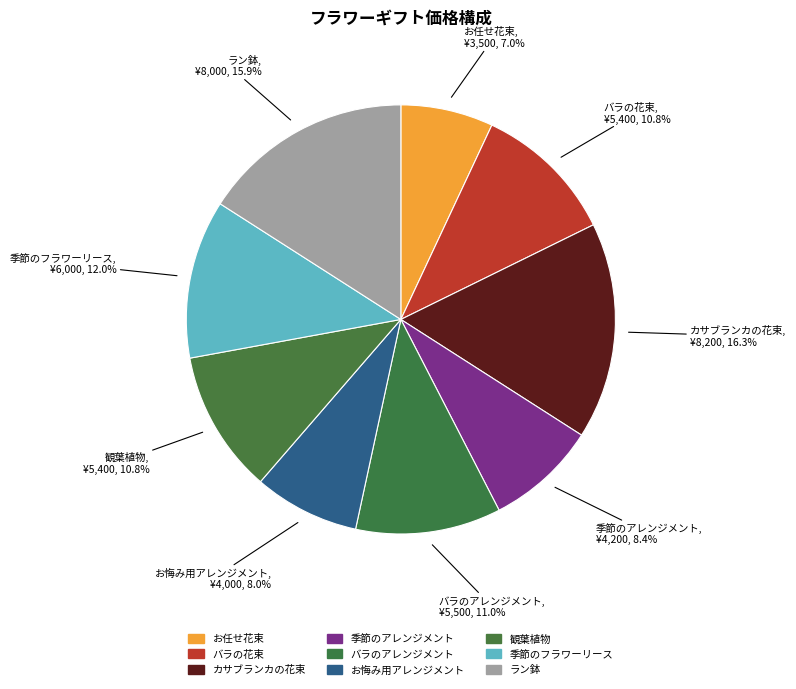

The バラのアレンジメント slice represents 26% of the pie. True or false?

False